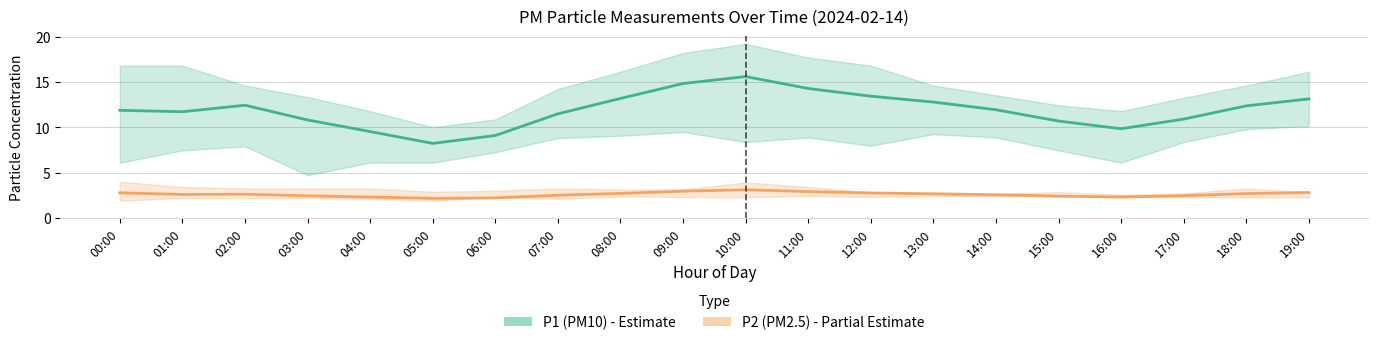

What is the sum of all P1 (PM10) values?

238.4